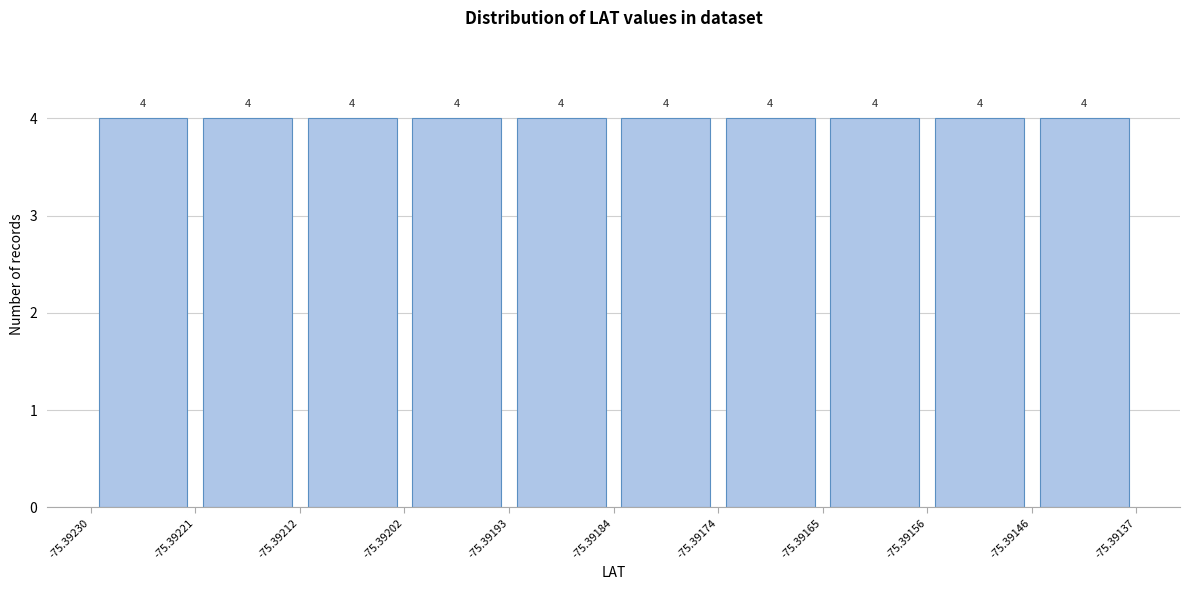

How tall is the bar that spans -75.39221 to -75.39212 on the x-axis?

4